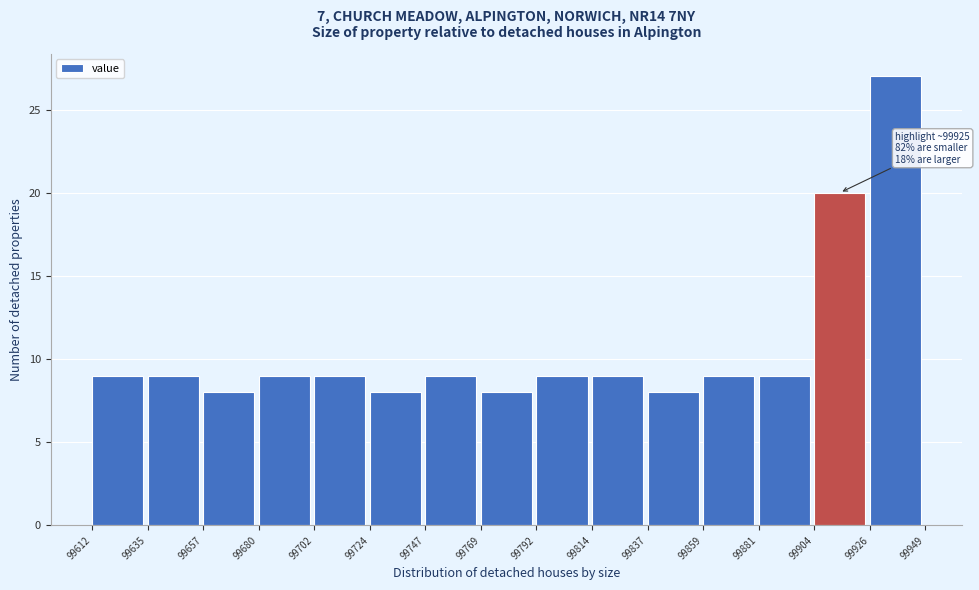

Over which range of the x-axis is the bar tallest?

99926 to 99949